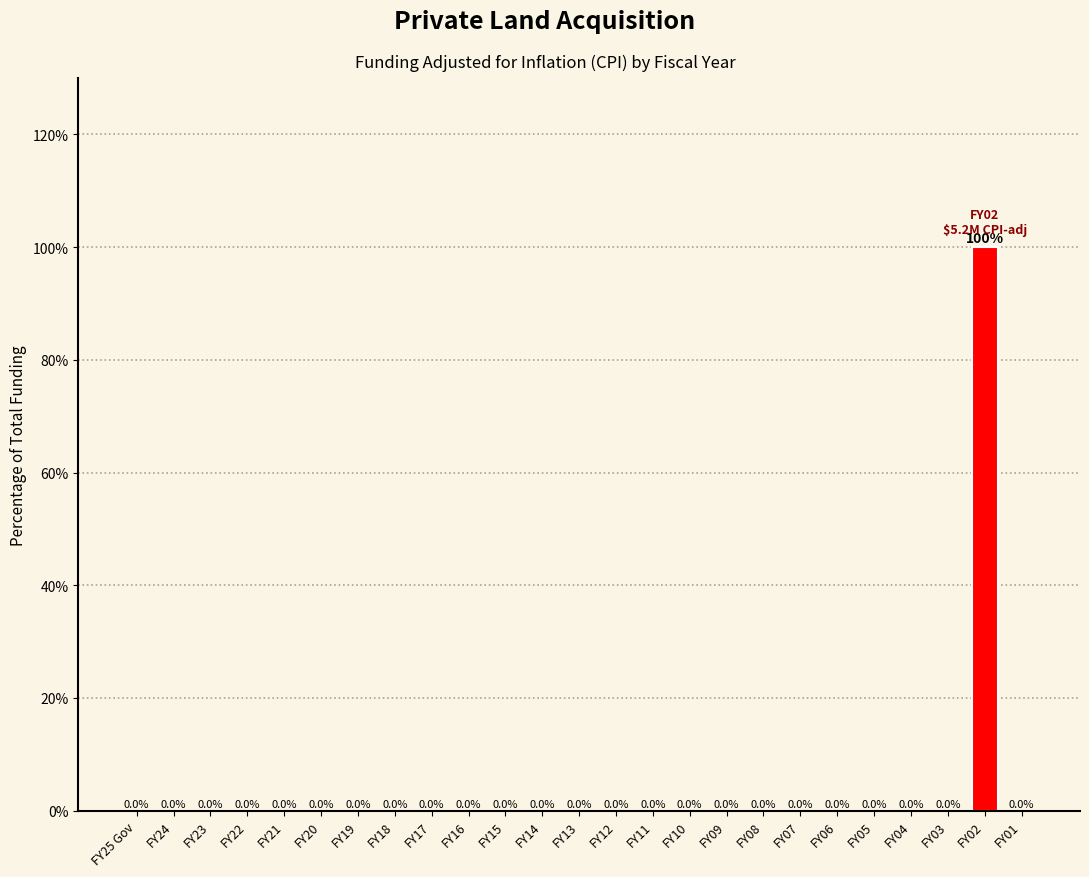

Reading left to right, what are all the values shown in this chart?

FY25 Gov=0	FY24=0	FY23=0	FY22=0	FY21=0	FY20=0	FY19=0	FY18=0	FY17=0	FY16=0	FY15=0	FY14=0	FY13=0	FY12=0	FY11=0	FY10=0	FY09=0	FY08=0	FY07=0	FY06=0	FY05=0	FY04=0	FY03=0	FY02=100	FY01=0